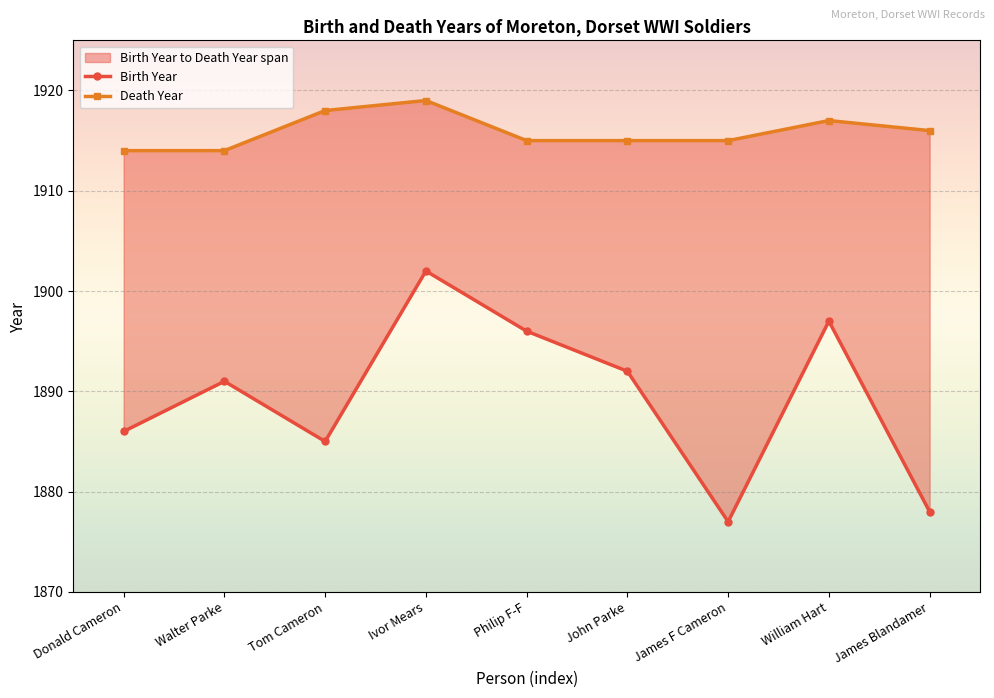

At which category is the sum across all series the highest?

Ivor Mears